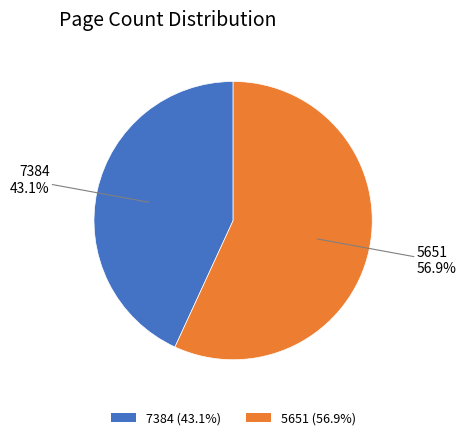

Is there any slice that represents more than half of the pie?

Yes